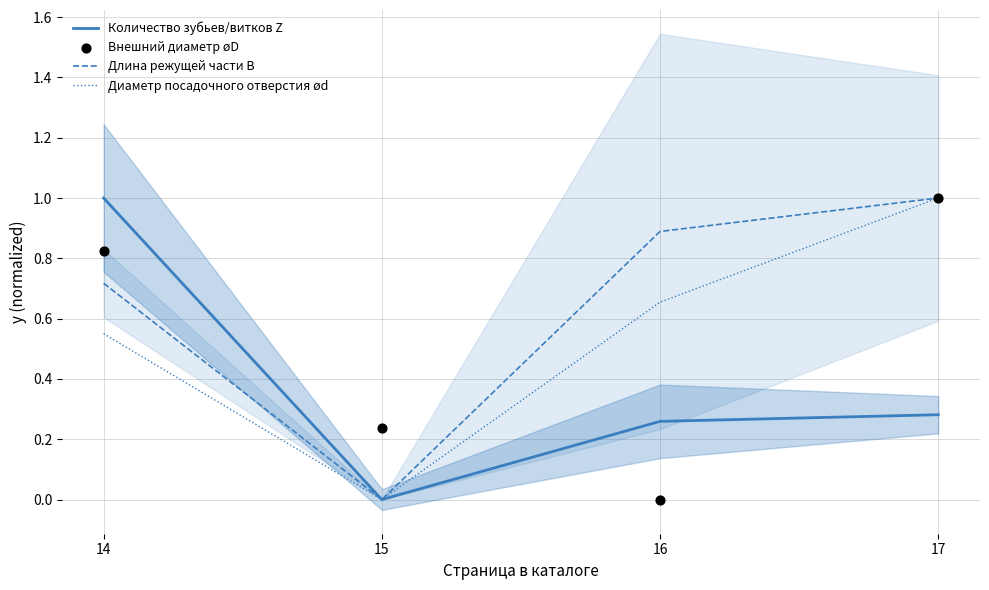

Which series reaches the minimum Y coordinate?

Количество зубьев/витков Z